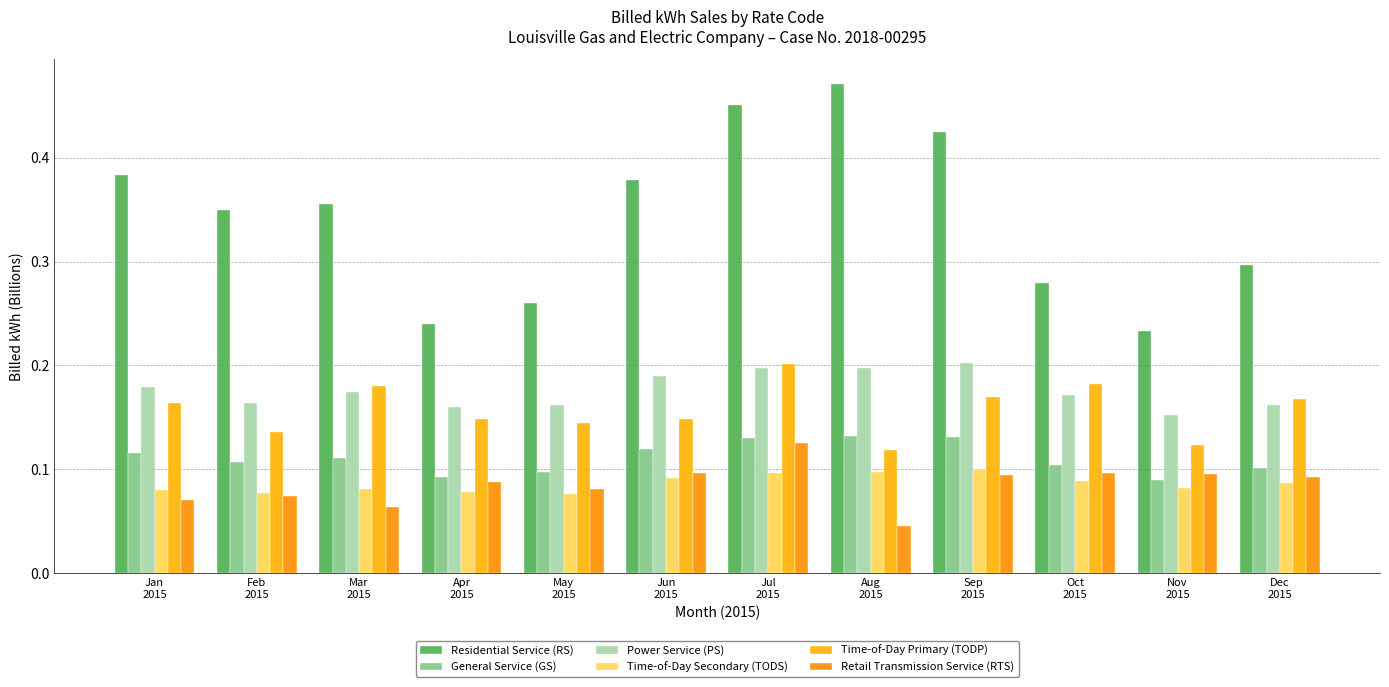

How many groups of bars are there?

12